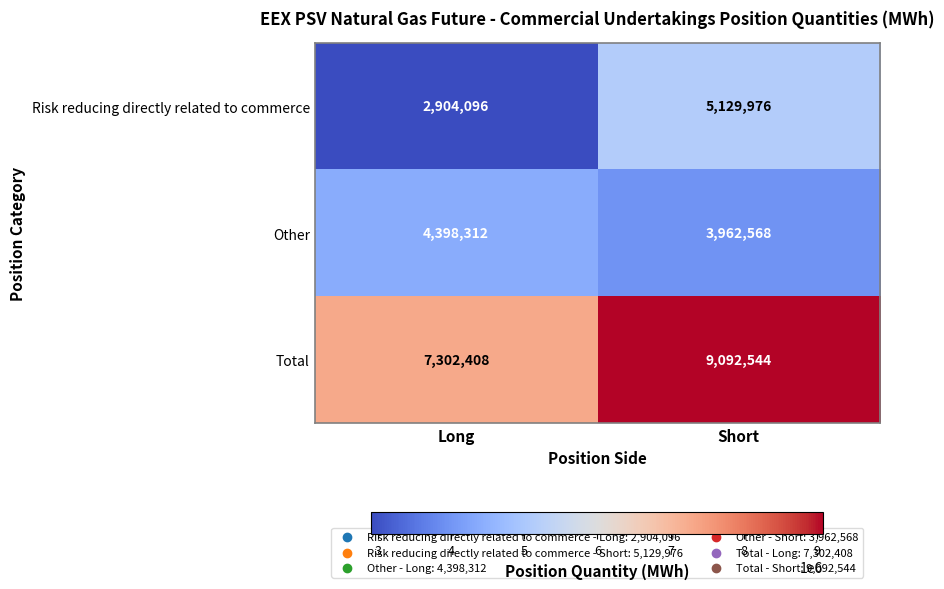

At which label does Total reach its minimum?

Long